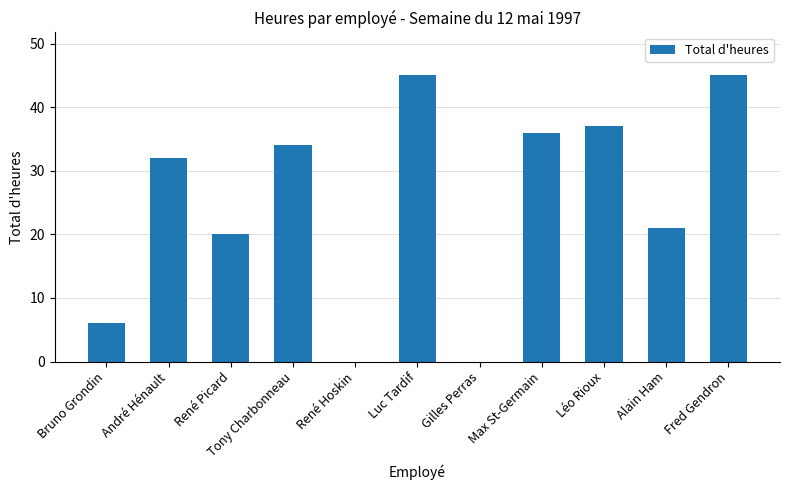

What is the greatest value displayed?

45